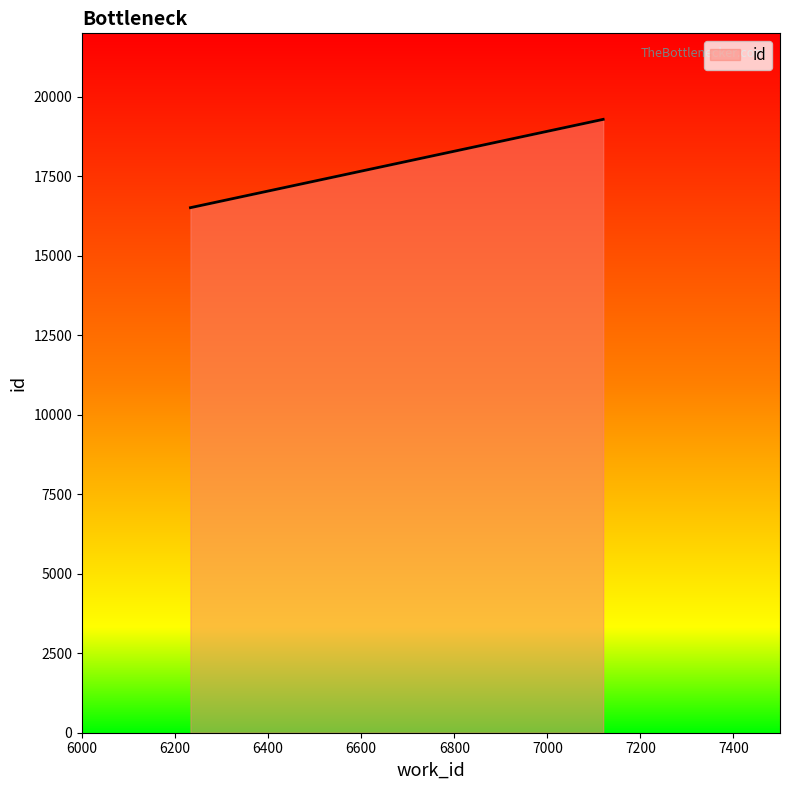

What is the sum of all values?

5371500.0